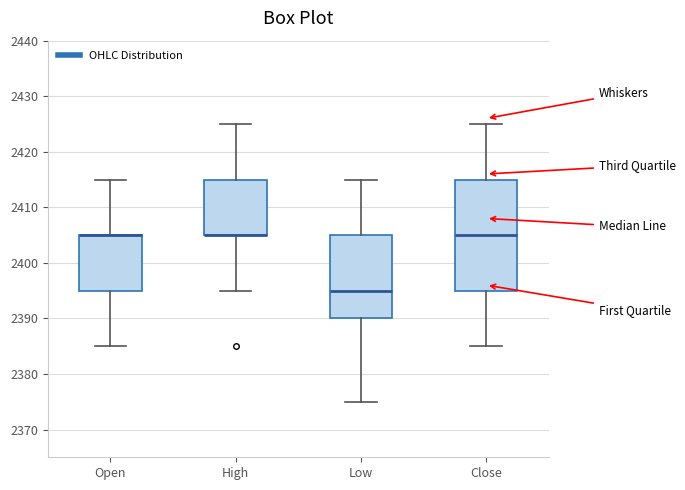

Comparing the boxes themselves (not the whiskers), which one is the tallest?

Close